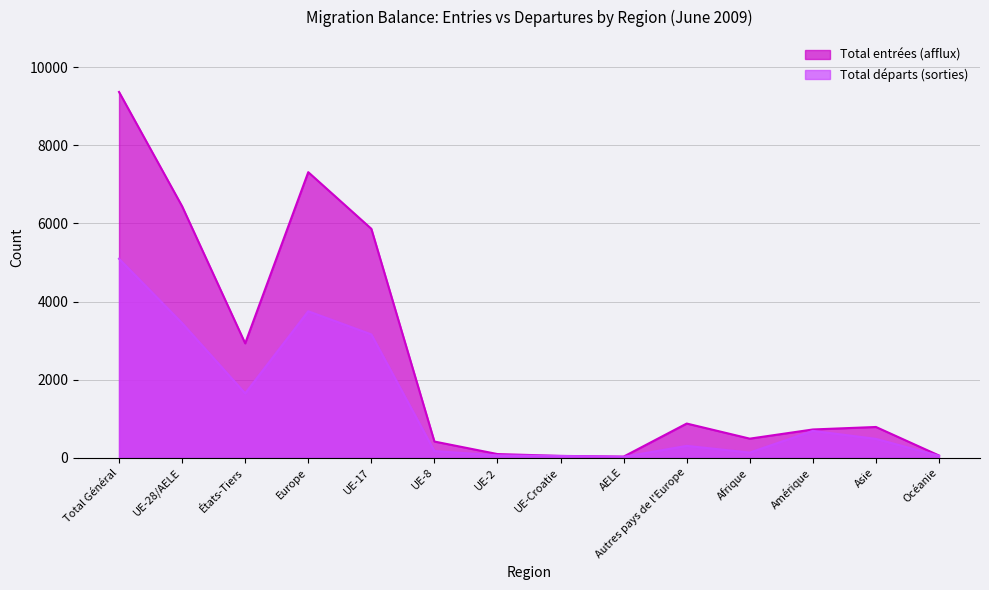

At which category does Total entrées (afflux) reach its first local peak?

Europe